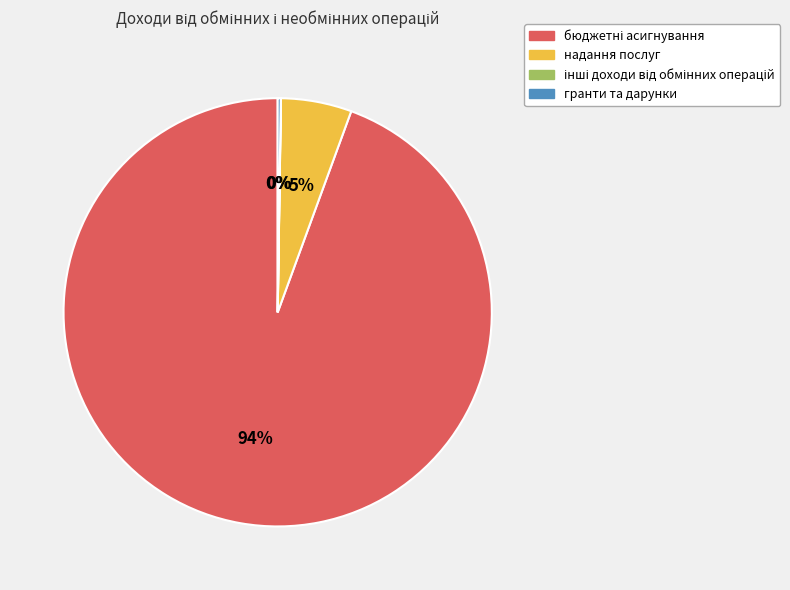

The надання послуг slice represents 1% of the pie. True or false?

False